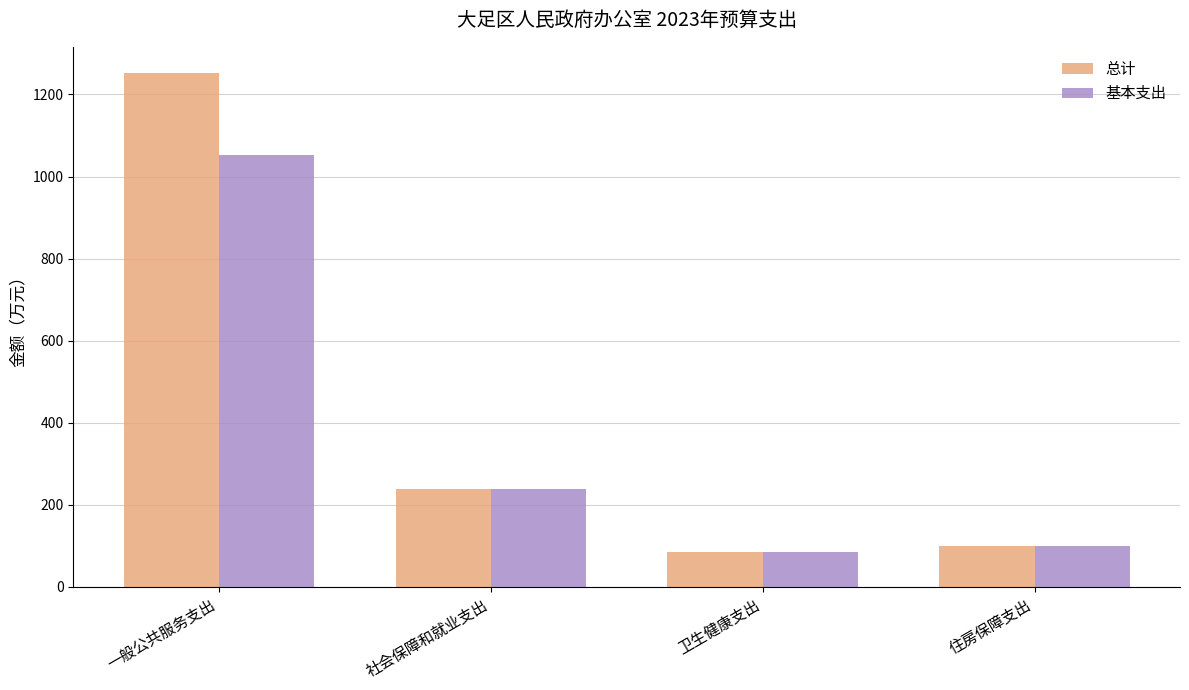

Is it true that 总计 equals 44.1 at 住房保障支出?

False